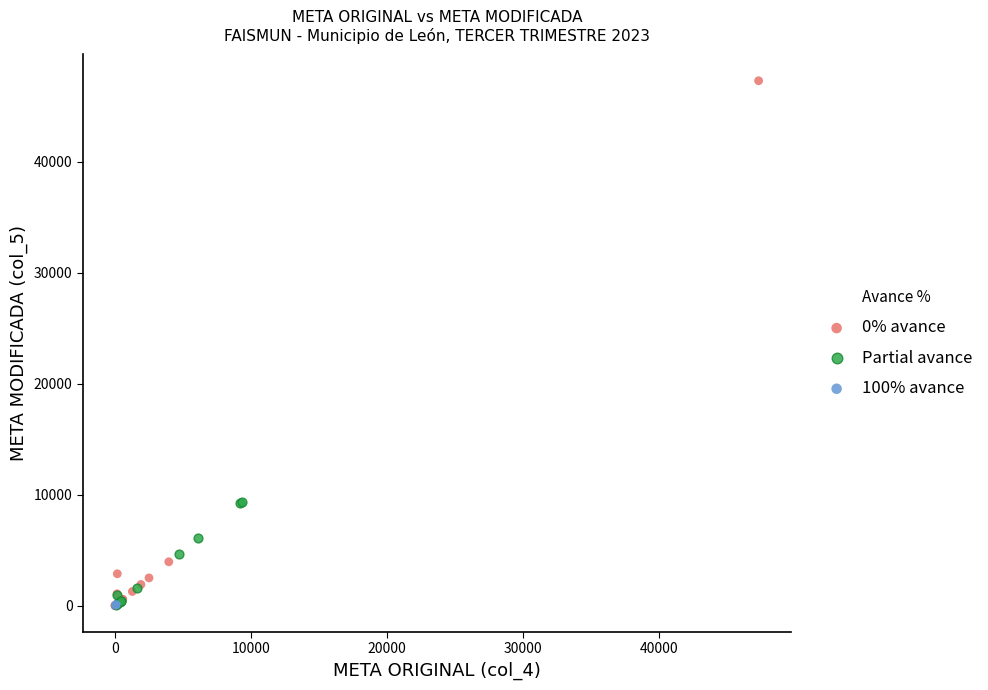

Which series reaches the maximum Y coordinate?

0% avance